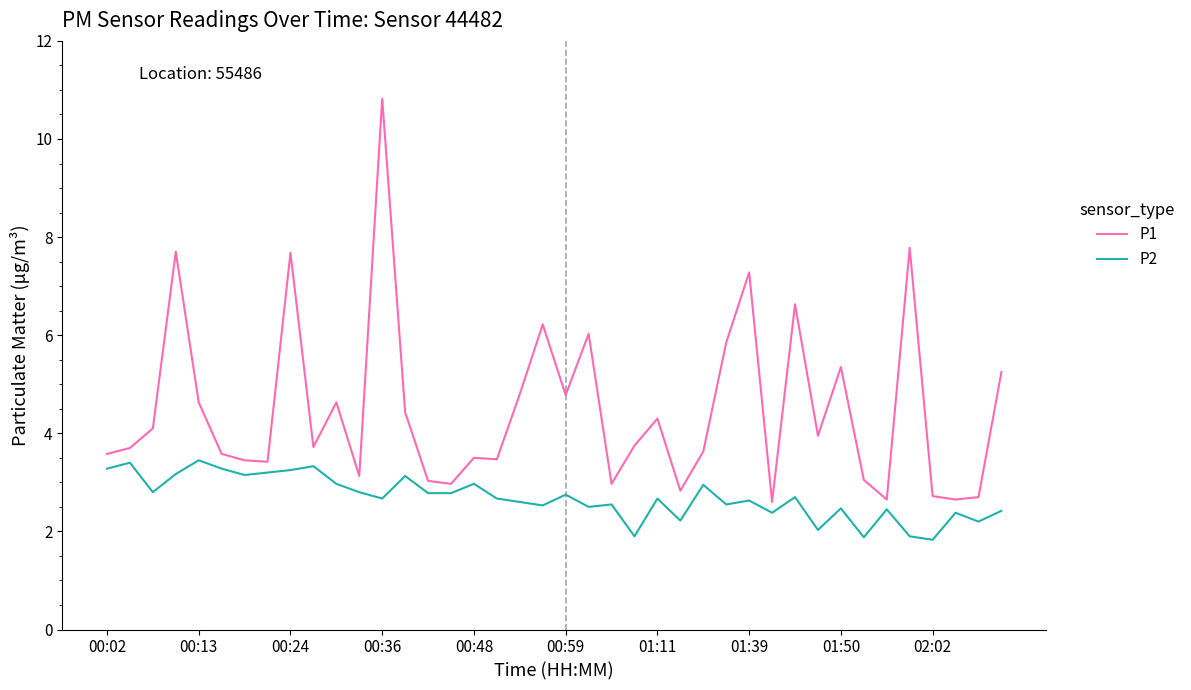

What is the difference between the second highest and minimum values in the P1 series?

5.2